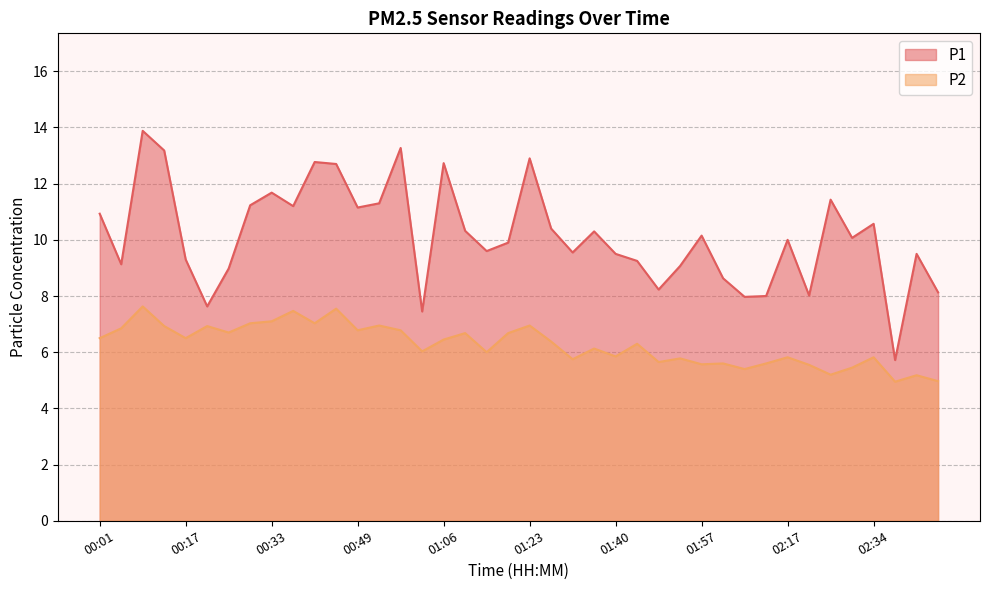

List the series in order of their overall mean, lowest first.

P2, P1